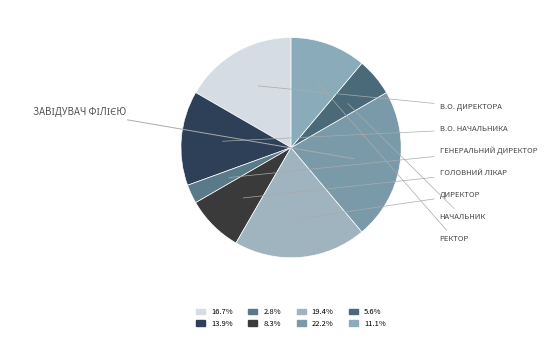

Is there a majority slice in this chart?

No